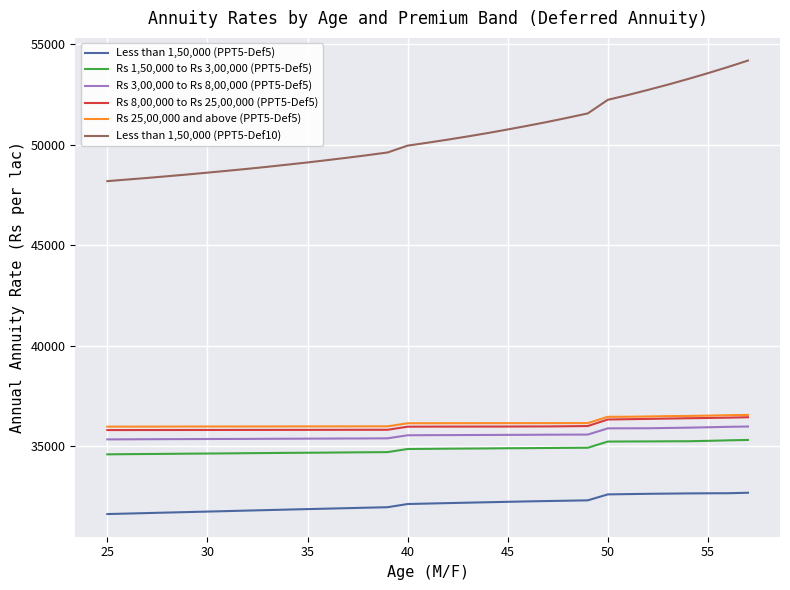

Which series has the largest range (max minus min)?

Less than 1,50,000 (PPT5-Def10)